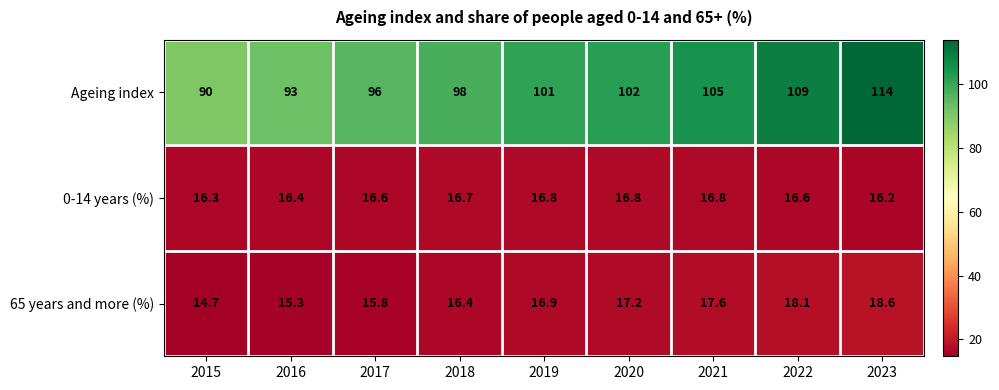

Rank the series by their maximum value, from lowest to highest.

0-14 years (%), 65 years and more (%), Ageing index